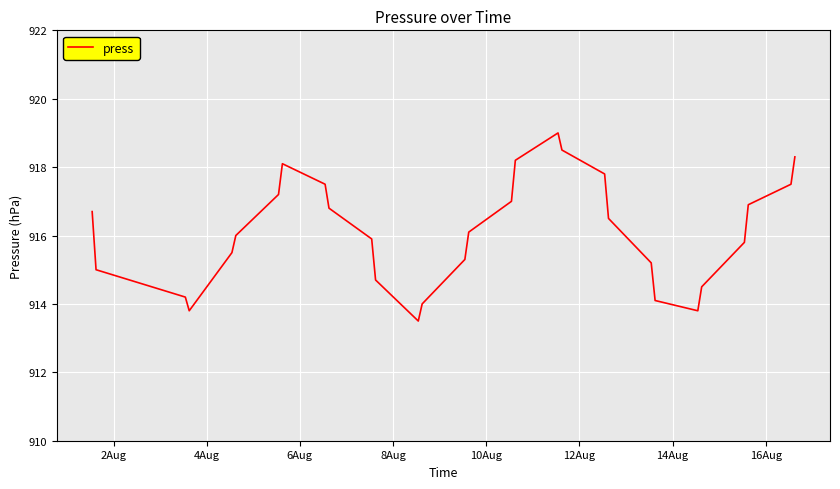

What is the difference between the maximum and minimum values?

5.5